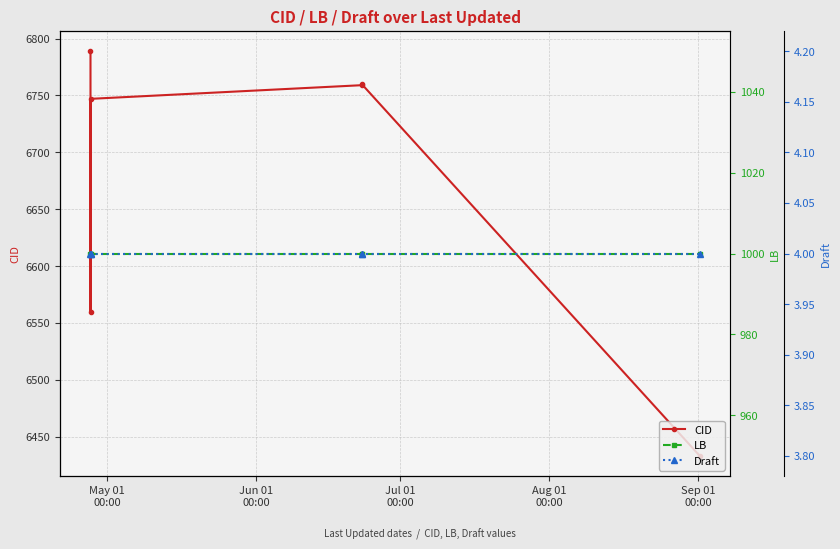

True or false: CID and LB intersect in this chart.

False